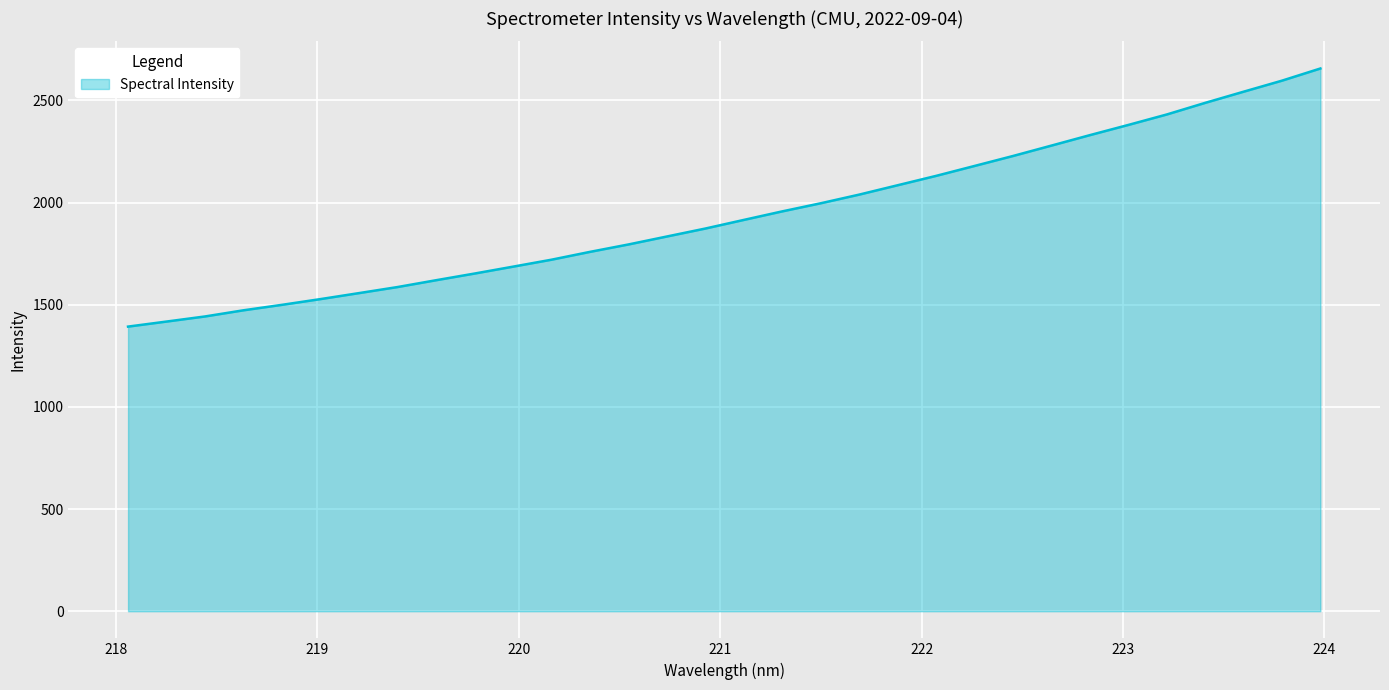

What is the minimum value shown in the chart?

1393.1